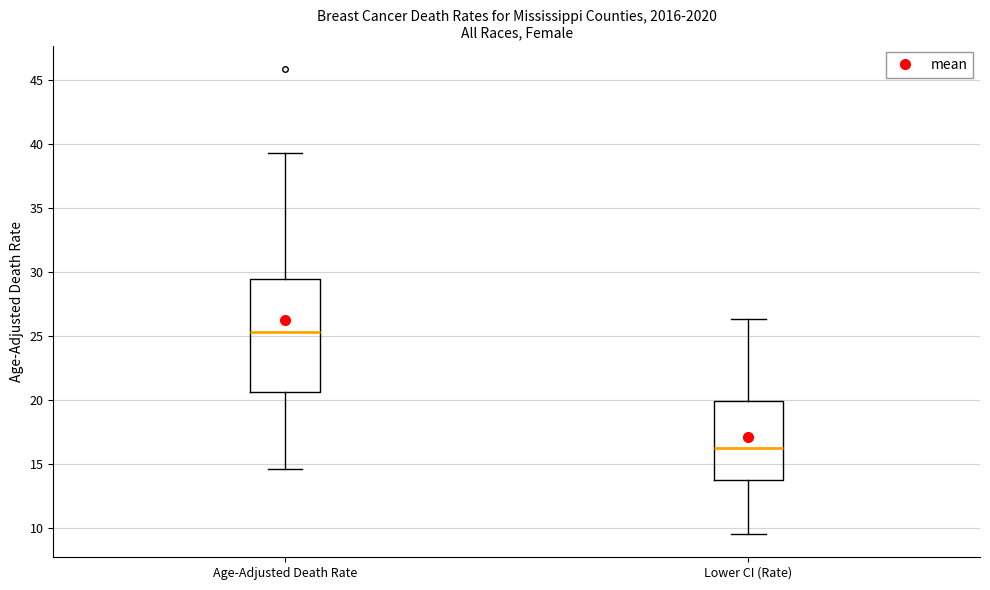

Reading left to right, read every box against the y-axis: the position of its median line, the range the box covers, and the ends of its whiskers. The values are not printed on the chart, so give them approximately, as read against the axis.

Age-Adjusted Death Rate: median 25.5, box 20.5 to 29.5, whiskers 14.5 to 39.5
Lower CI (Rate): median 16.0, box 13.5 to 20.0, whiskers 9.5 to 26.5